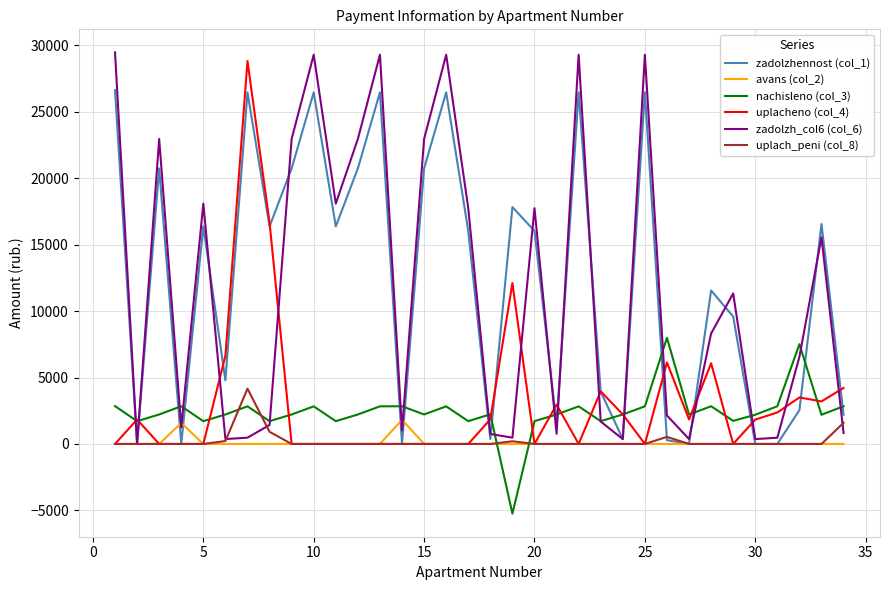

What is the sum of all avans (col_2) values?

3401.5